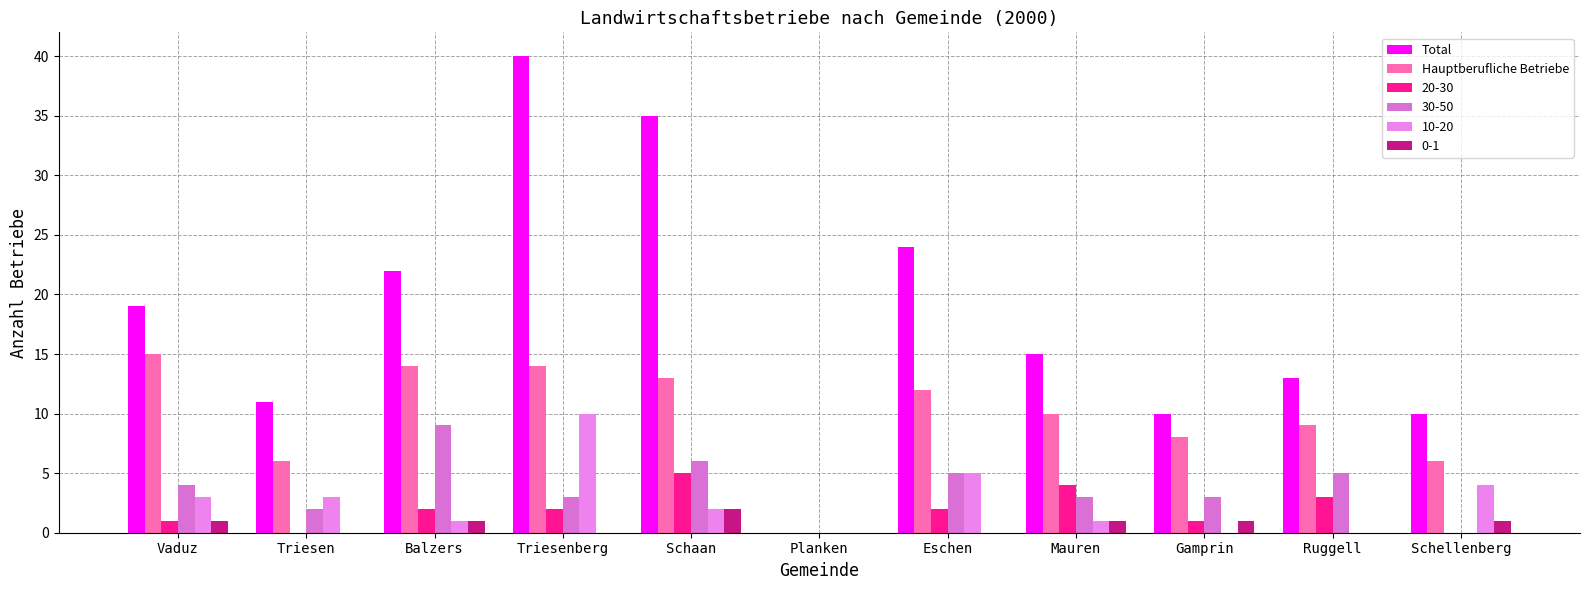

How many values in Total are above zero?

10